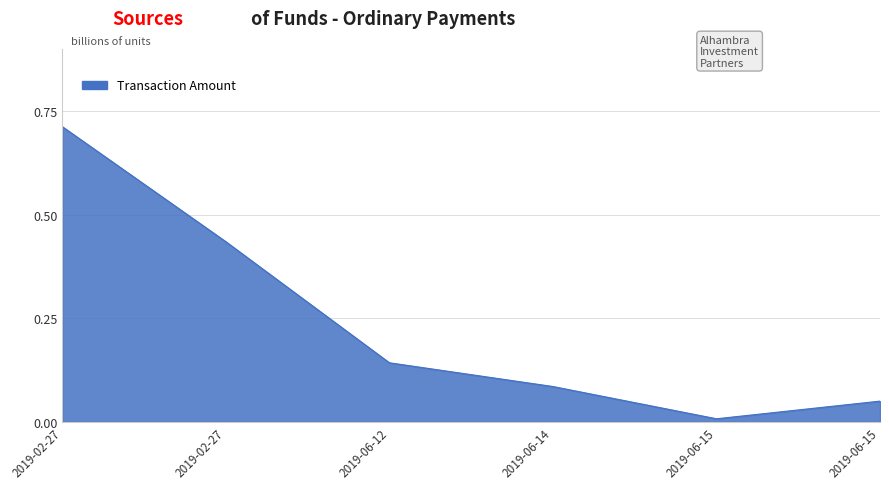

Rank the categories by value from lowest to highest.

2019-06-15, 2019-06-15, 2019-06-14, 2019-06-12, 2019-02-27, 2019-02-27